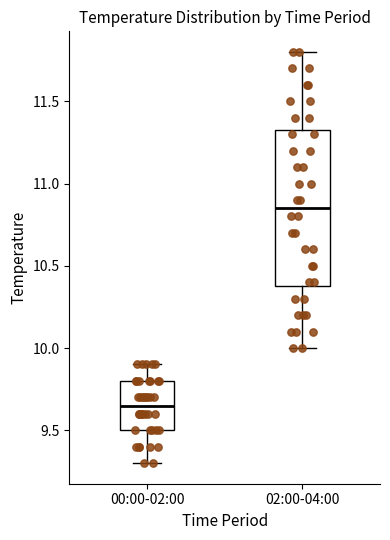

Reading left to right, read every box against the y-axis: the position of its median line, the range the box covers, and the ends of its whiskers. The values are not printed on the chart, so give them approximately, as read against the axis.

00:00-02:00: median 9.65, box 9.50 to 9.80, whiskers 9.30 to 9.90
02:00-04:00: median 10.85, box 10.40 to 11.35, whiskers 10.00 to 11.80